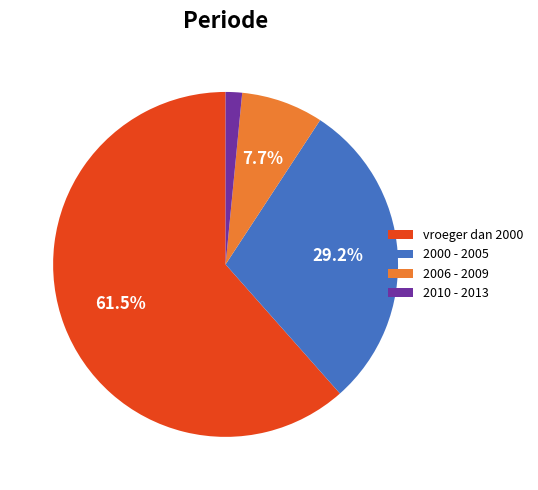

Count the number of slices in the pie.

4